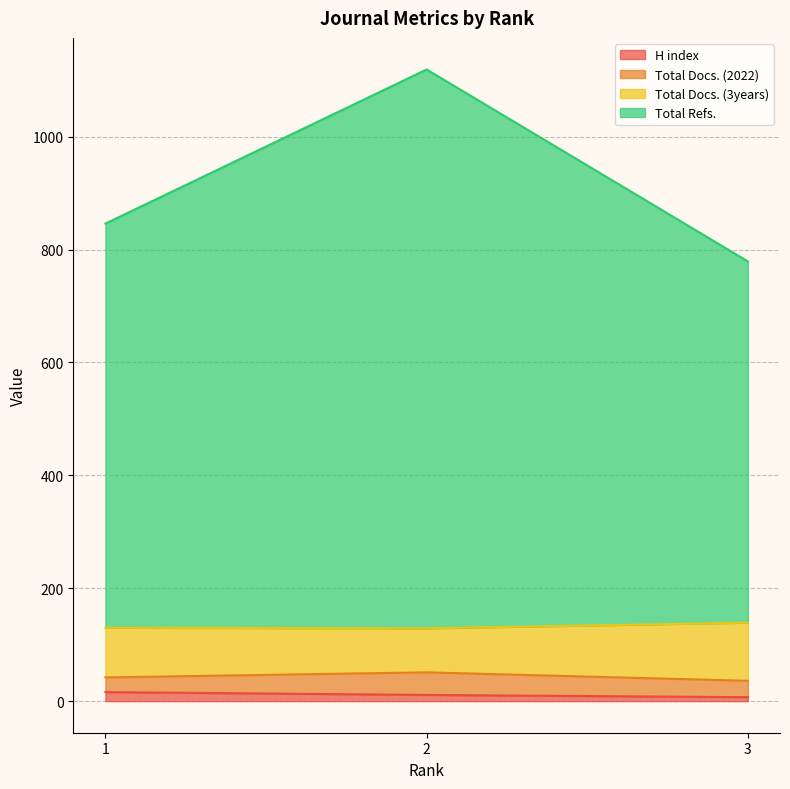

At which category is the sum across all series the highest?

2